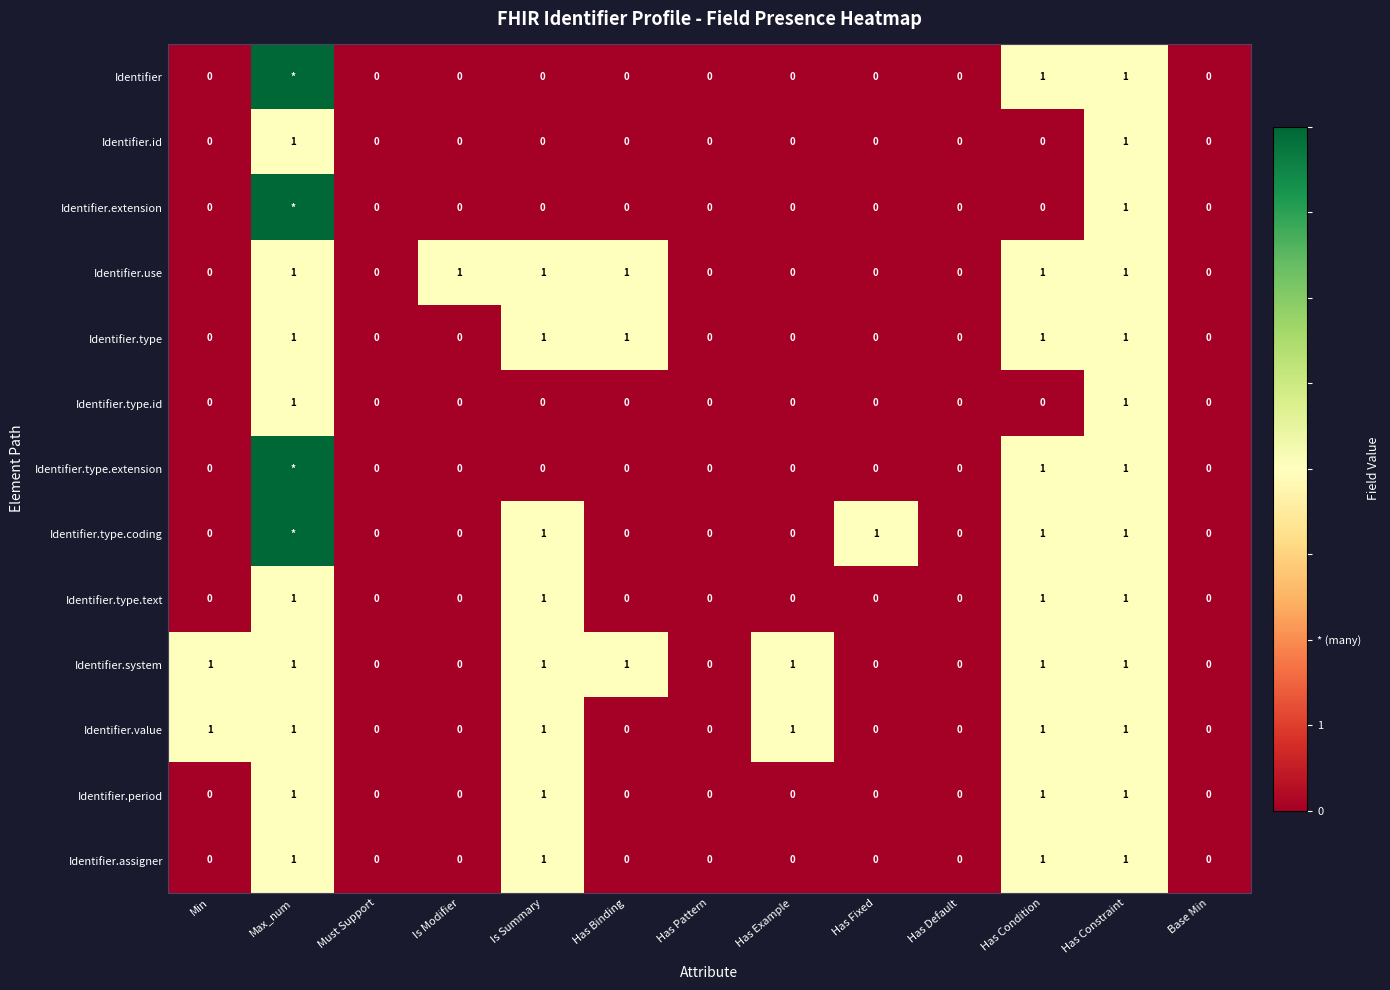

Is the value of Identifier.type at Max_num greater than the value of Identifier at Min?

Yes